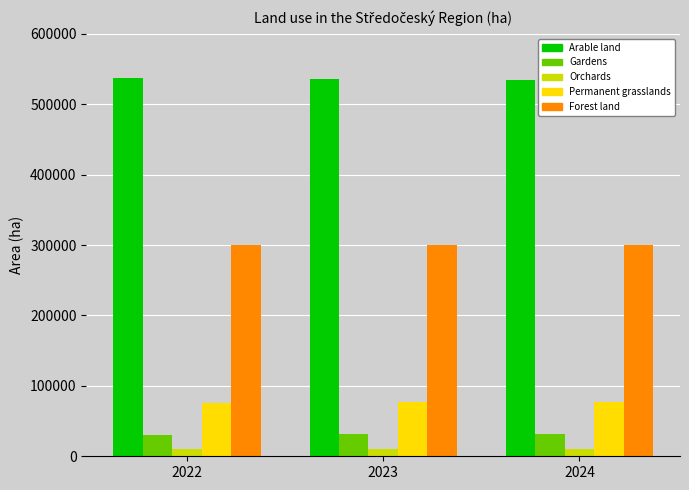

The value of Forest land at 2023 is 396746.4. True or false?

False